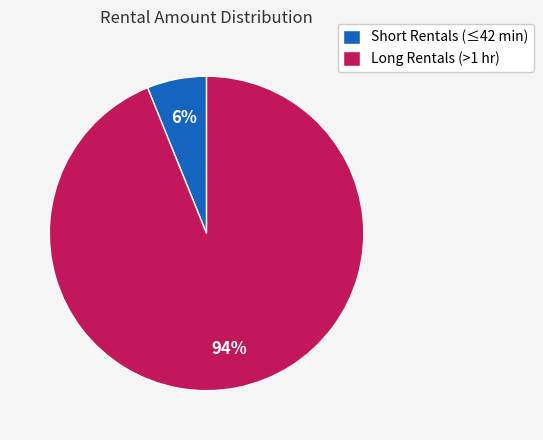

To the nearest percent, what percentage of the pie is Short Rentals (≤42 min)?

6%